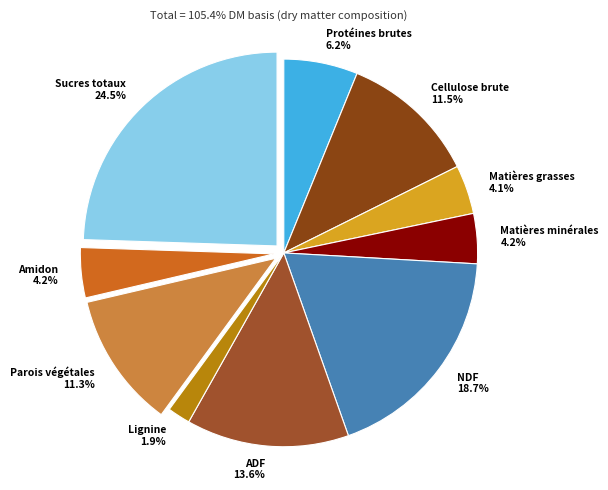

Does any single category account for the majority?

No